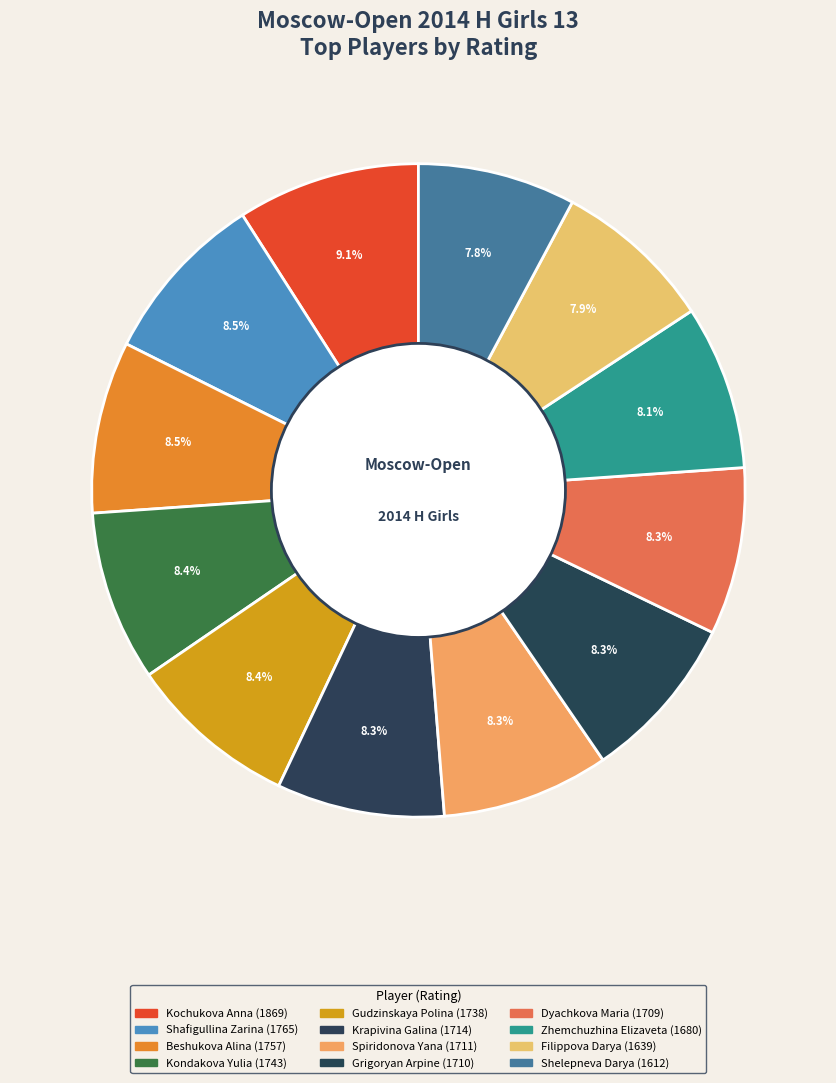

What is the smallest slice in the pie chart?

Shelepneva Darya